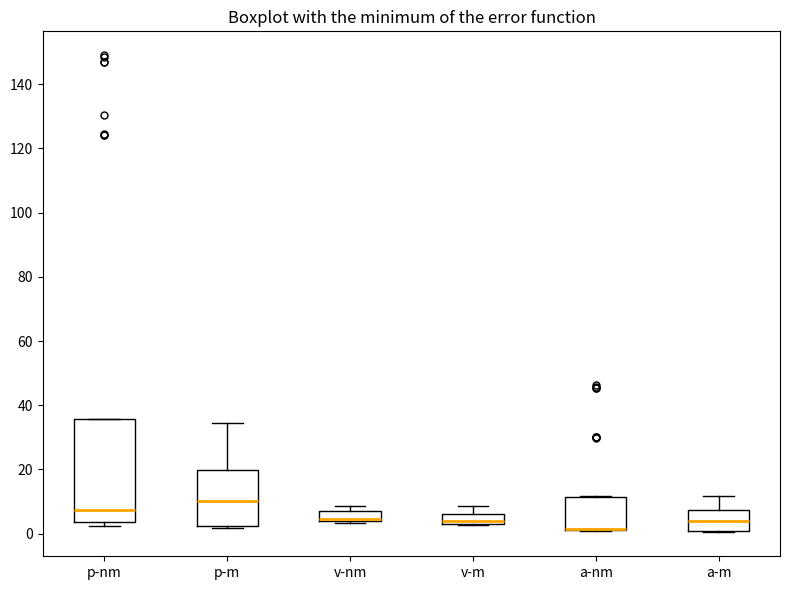

Where is the lower edge of the box for p-nm on the y-axis? The values are not printed on the chart, so give them approximately, as read against the axis.

4